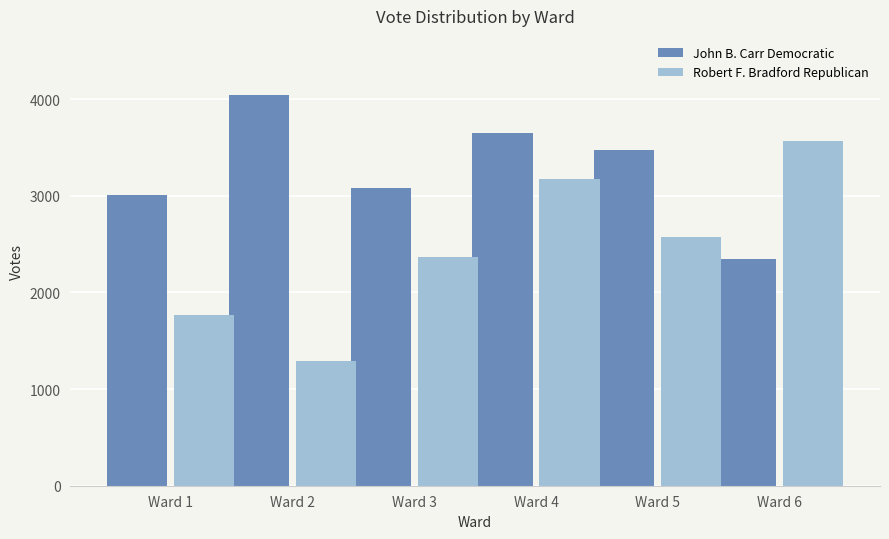

What is the approximate value of Robert F. Bradford Republican at Ward 2, to the nearest 50?

1300